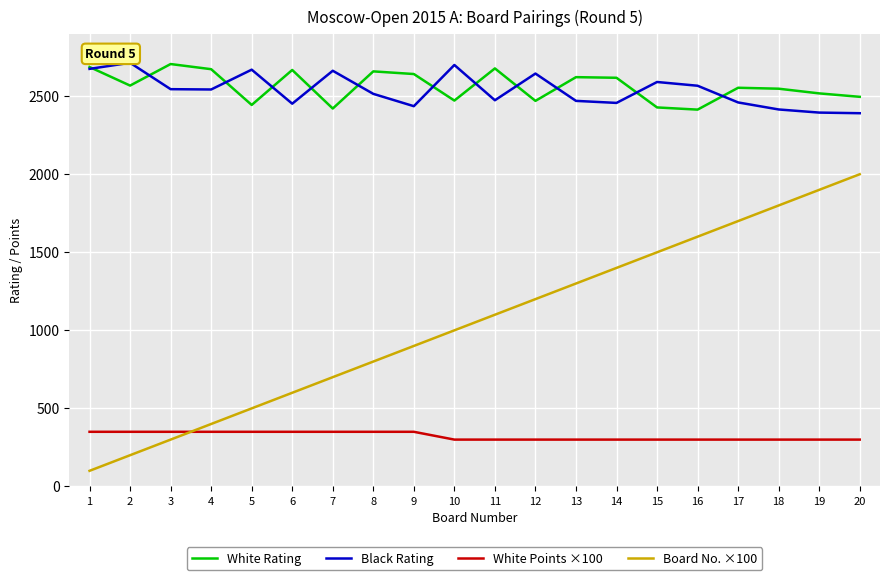

Which series has the largest range (max minus min)?

Board No. ×100